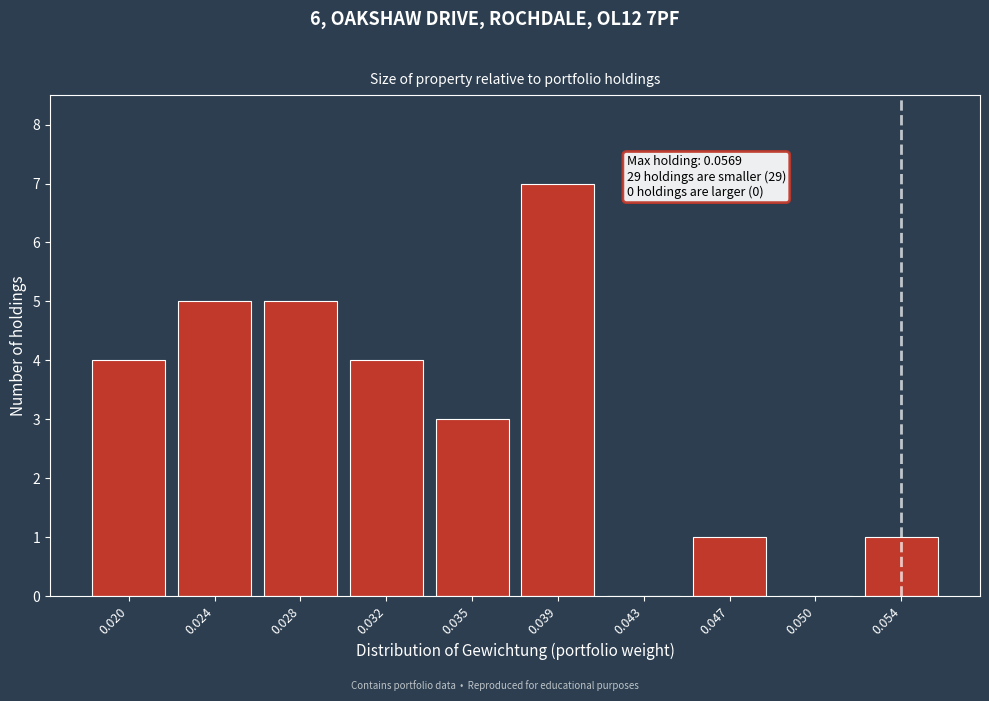

Reading left to right, transcribe all the data shown in this chart.

0.020=4	0.024=5	0.028=5	0.032=4	0.035=3	0.039=7	0.043=0	0.047=1	0.050=0	0.054=1